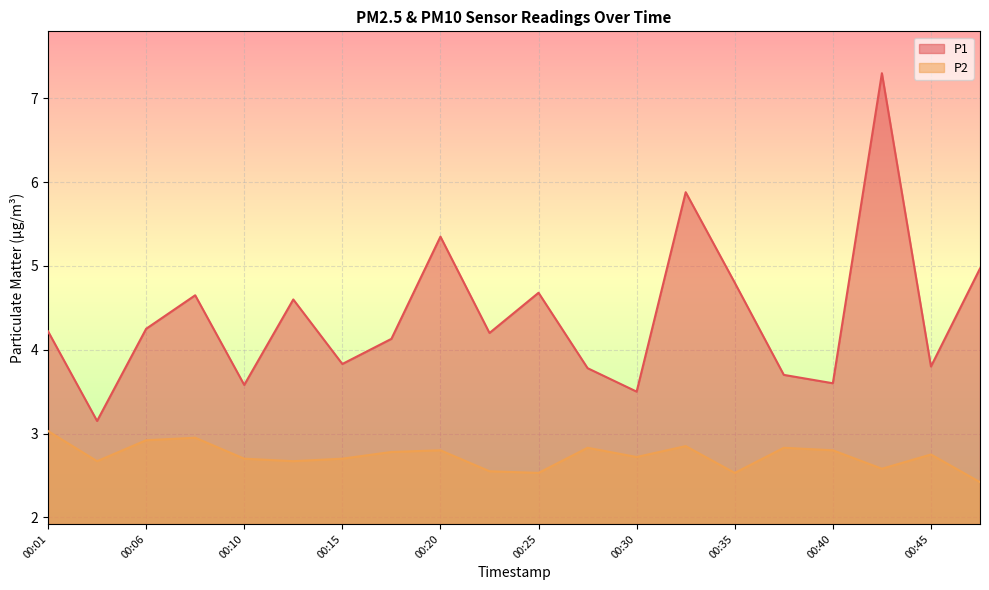

Reading right to left, what are all the values shown in this chart?

P1: 5.0	3.8	7.3	3.6	3.7	4.8	5.9	3.5	3.8	4.7	4.2	5.3	4.1	3.8	4.6	3.6	4.7	4.2	3.1	4.2
P2: 2.4	2.8	2.6	2.8	2.8	2.5	2.9	2.7	2.8	2.5	2.5	2.8	2.8	2.7	2.7	2.7	3.0	2.9	2.7	3.0